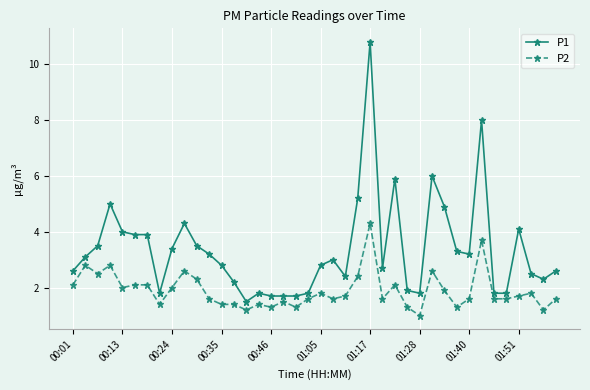

Which series has the widest spread of values?

P1